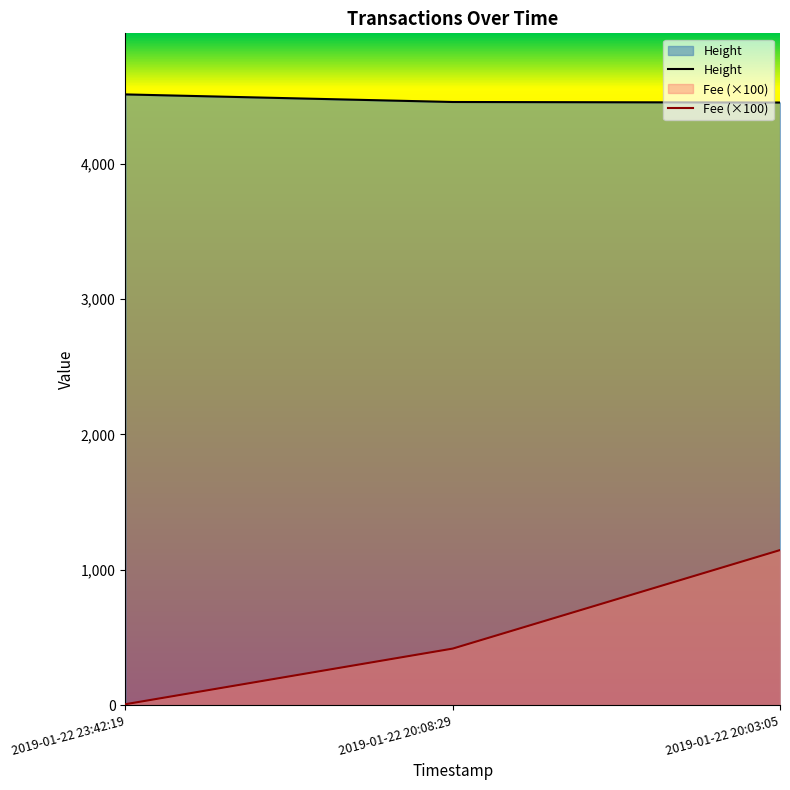

Reading left to right, transcribe all the data shown in this chart.

Height: 2019-01-22 23:42:19=4511.0	2019-01-22 20:08:29=4455.0	2019-01-22 20:03:05=4451.0
Fee: 2019-01-22 23:42:19=6.6	2019-01-22 20:08:29=417.5	2019-01-22 20:03:05=1145.1